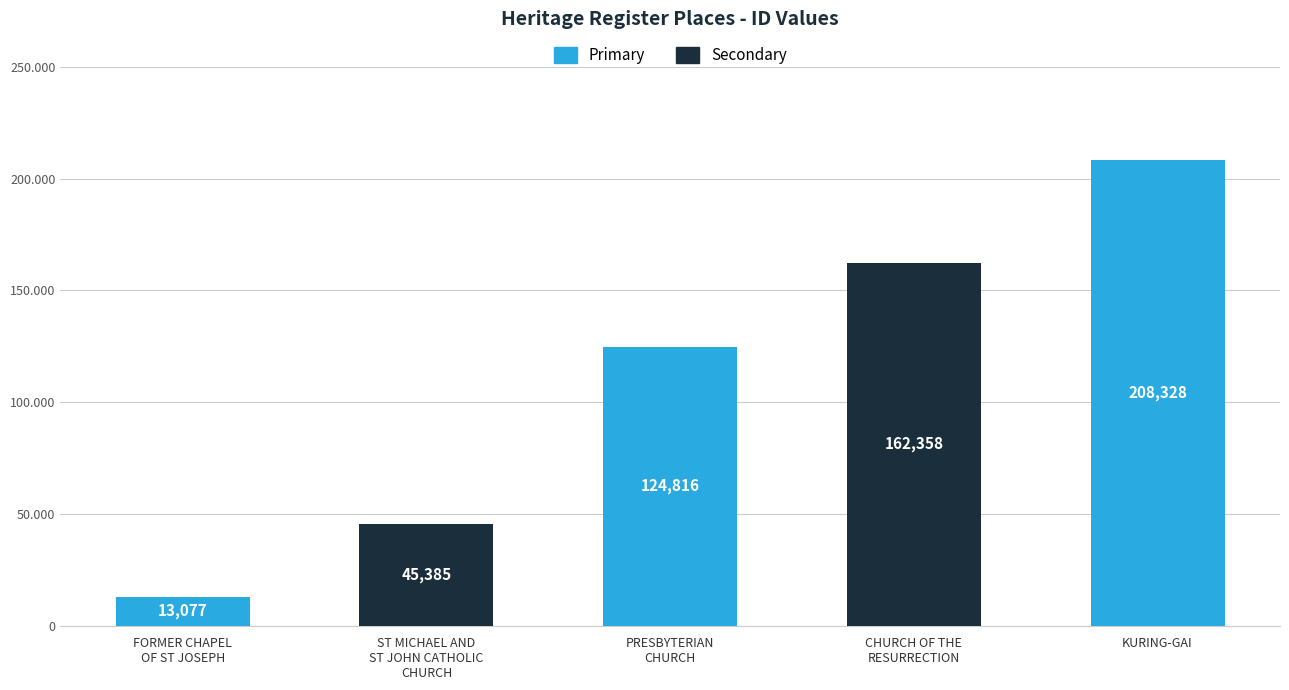

What is the approximate value at CHURCH OF THE
RESURRECTION, to the nearest 10?

162360